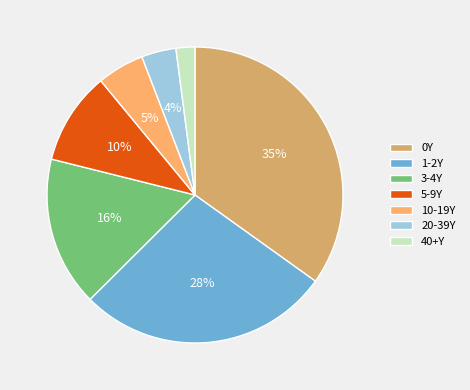

The 0Y slice represents 35% of the pie. True or false?

True